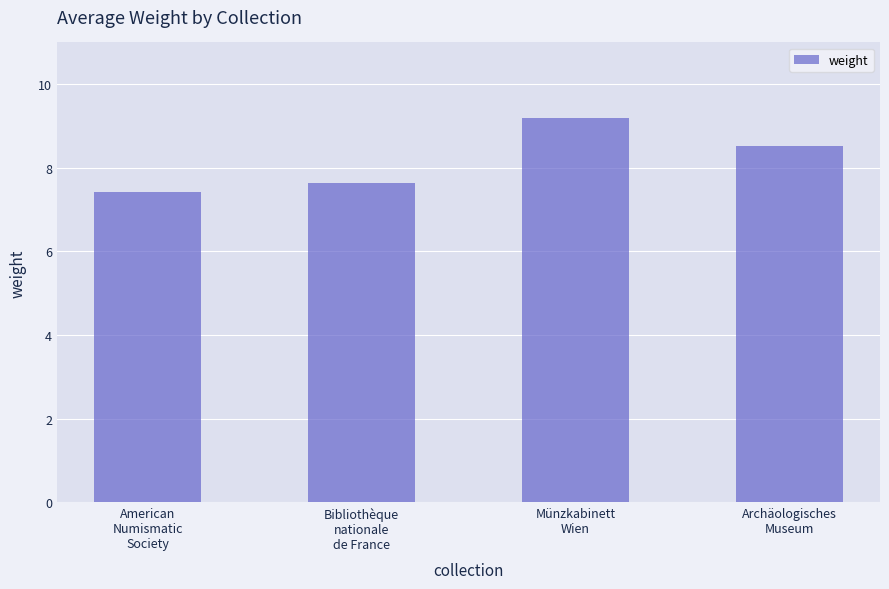

The chart shows a value of 7.6 at Bibliothèque
nationale
de France. True or false?

True